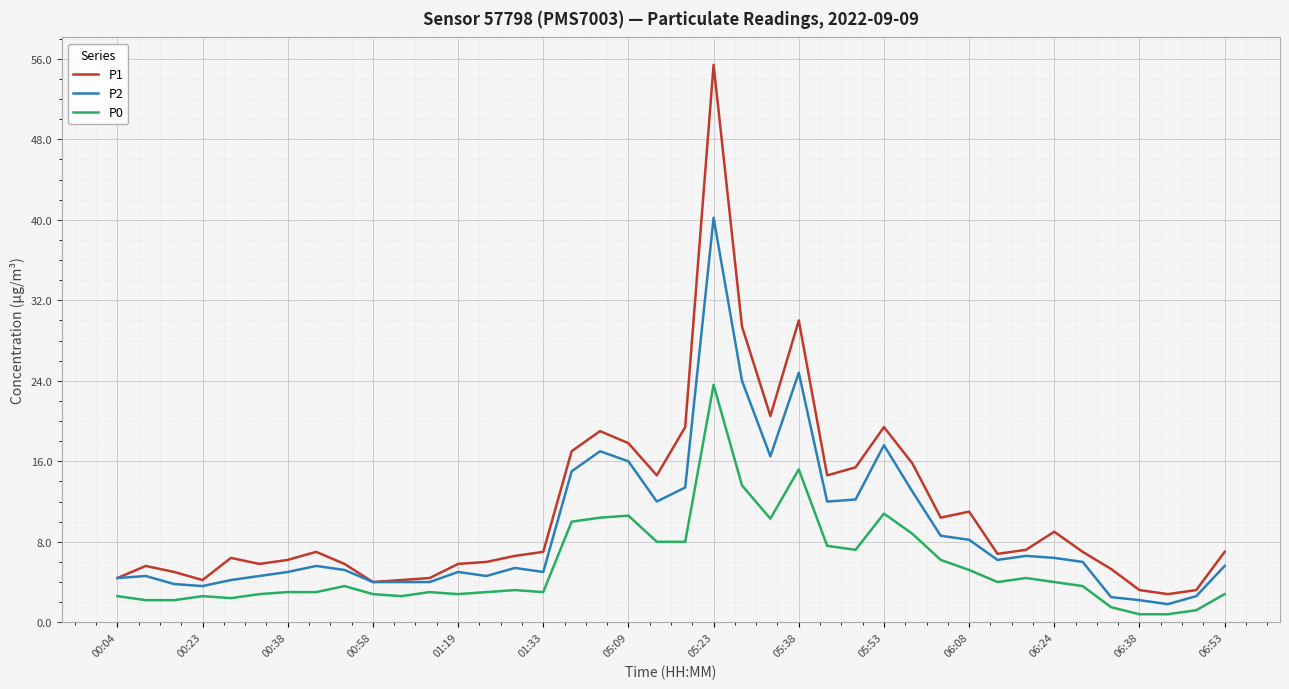

What is the sum of all P2 values?

363.4